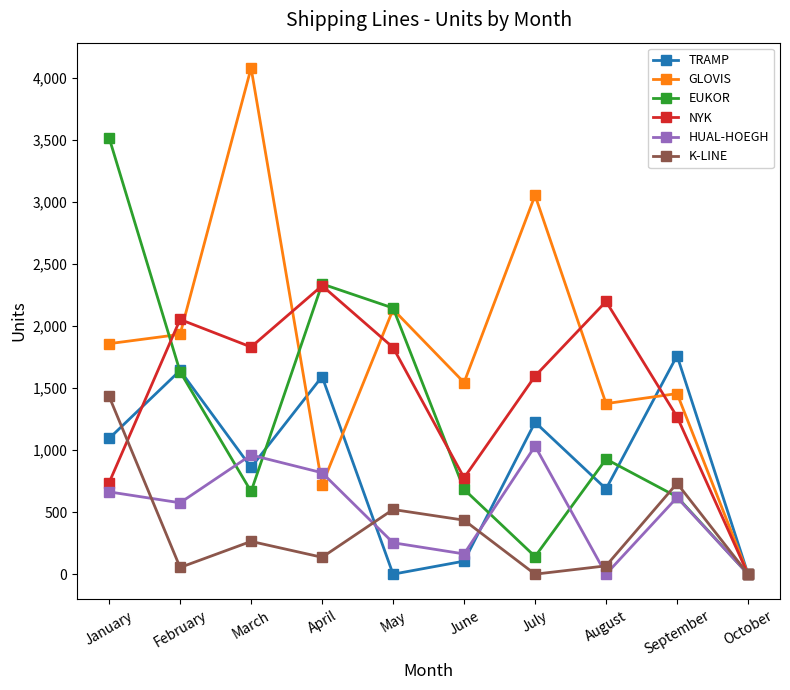

Which series changed the most between February and June?

TRAMP